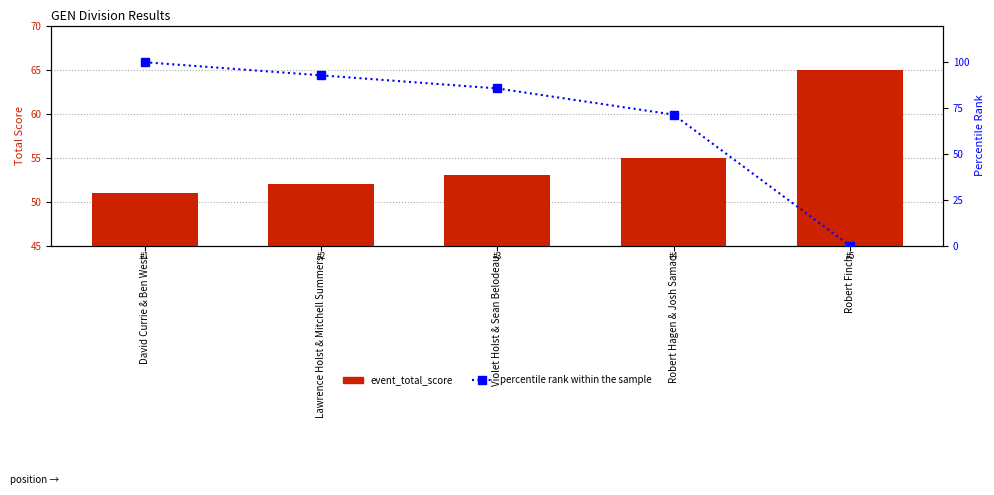

At which category is the sum across all series the highest?

David Currie & Ben West